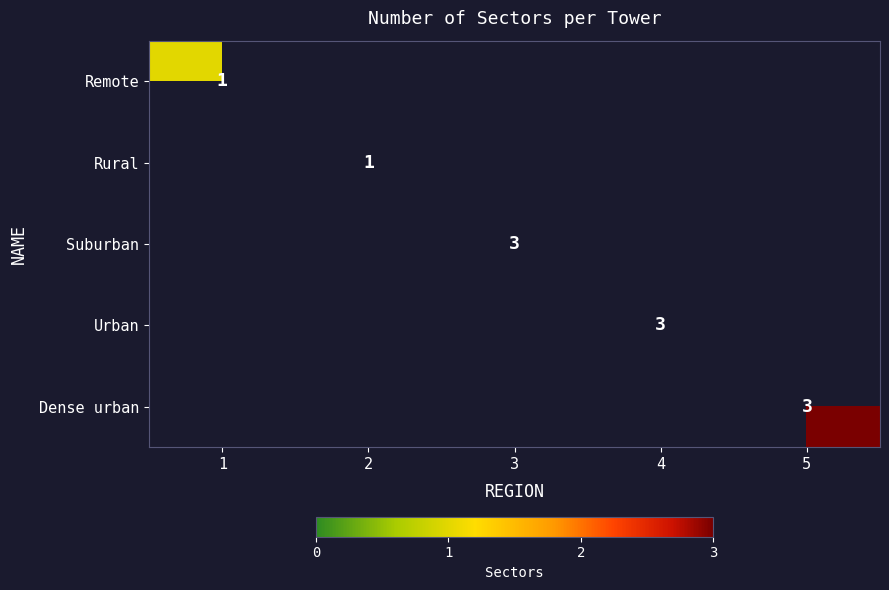

True or false: Rural has a value of 1 at 2.

True